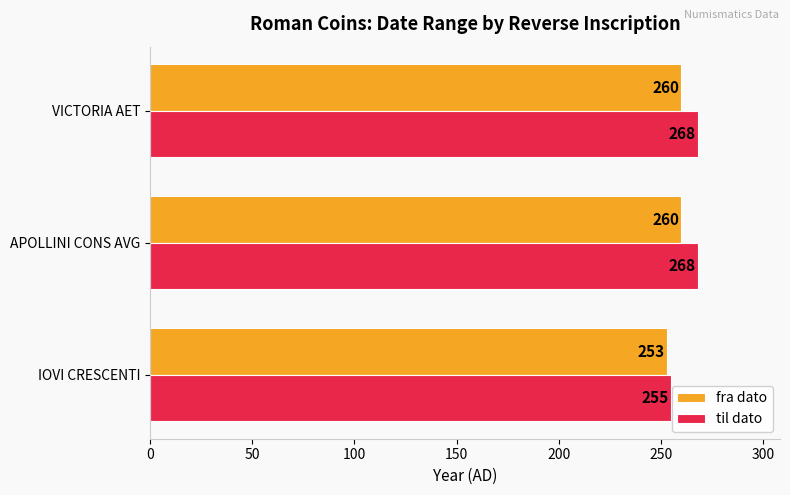

Which series has the widest spread of values?

til dato